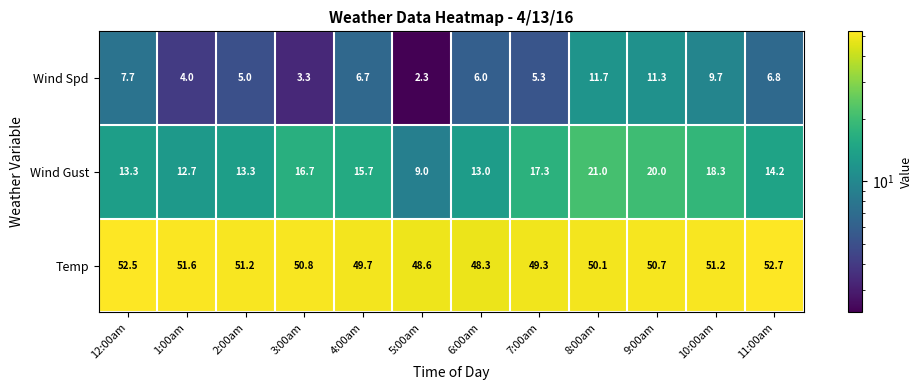

At how many categories does at least one series exceed 8?

12